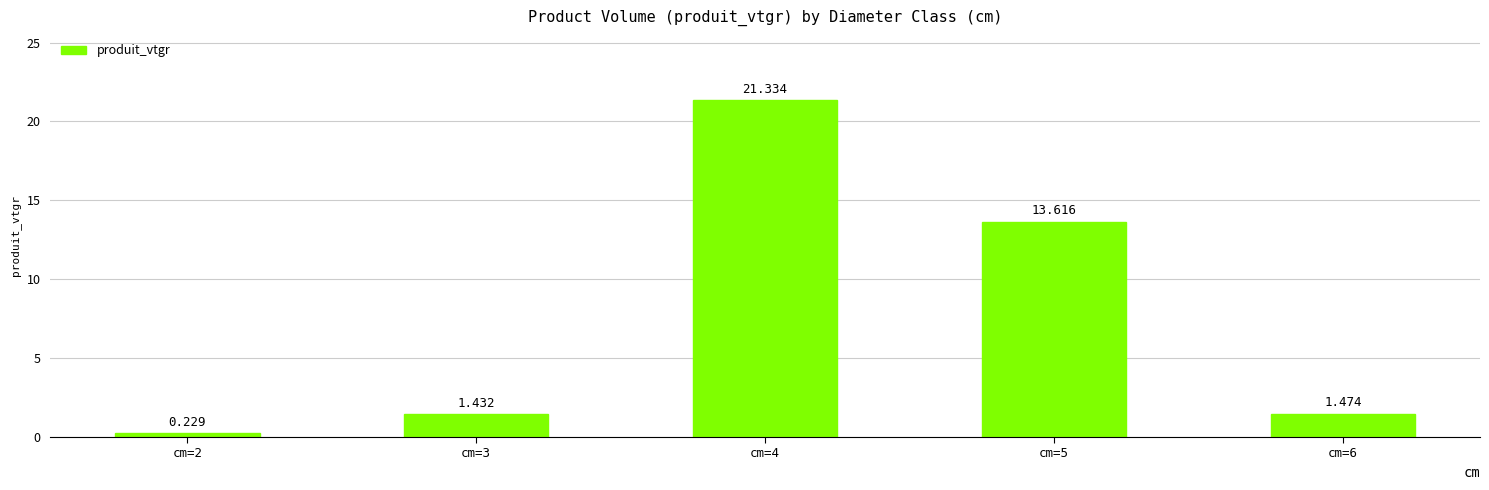

Rank the categories by value from lowest to highest.

cm=2, cm=3, cm=6, cm=5, cm=4